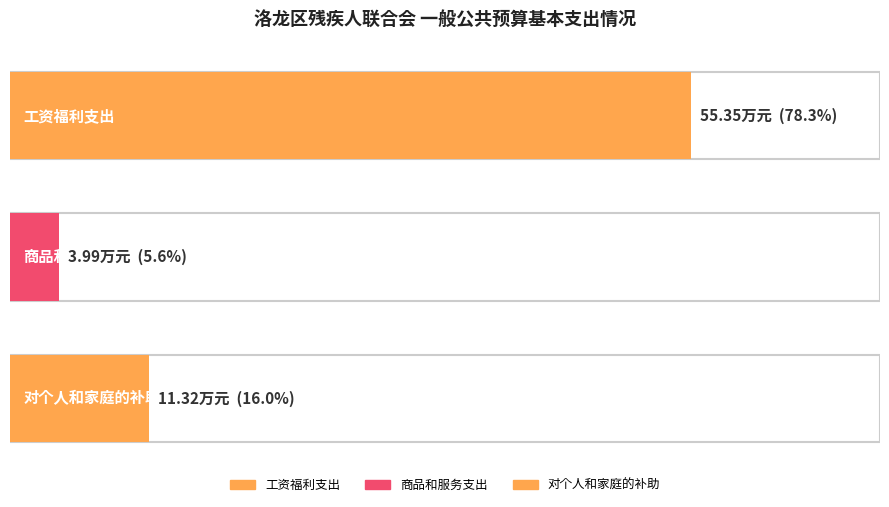

Rank the categories by value from highest to lowest.

工资福利支出, 对个人和家庭的补助, 商品和服务支出